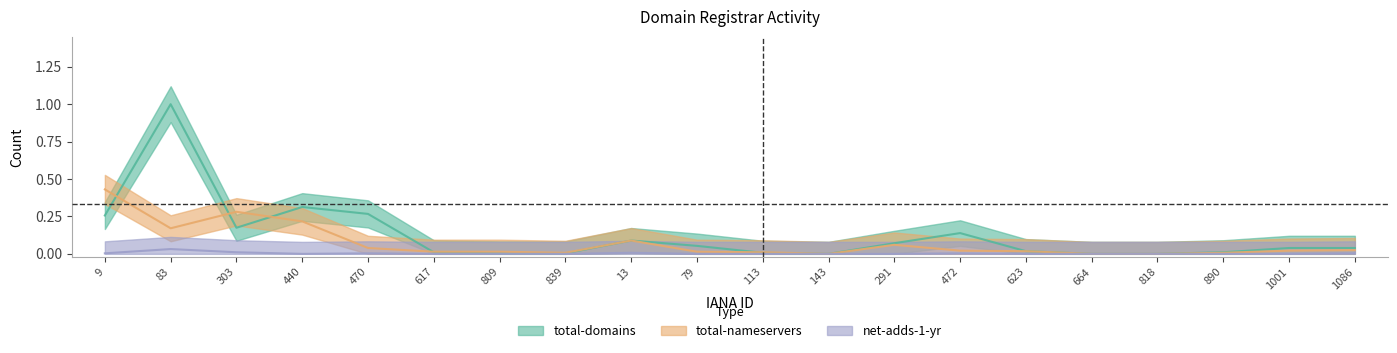

At which category does total-nameservers reach its first local valley?

83